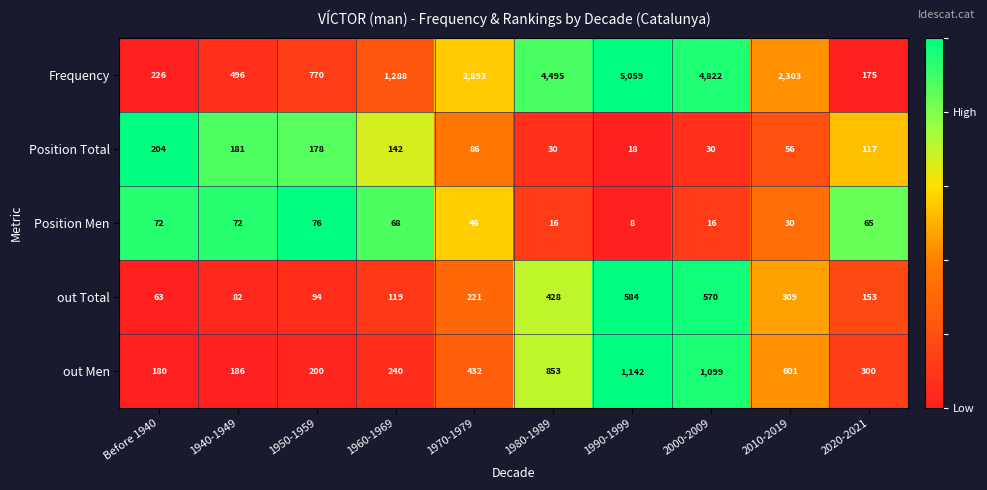

How many data points in Position Men are less than 65?

5